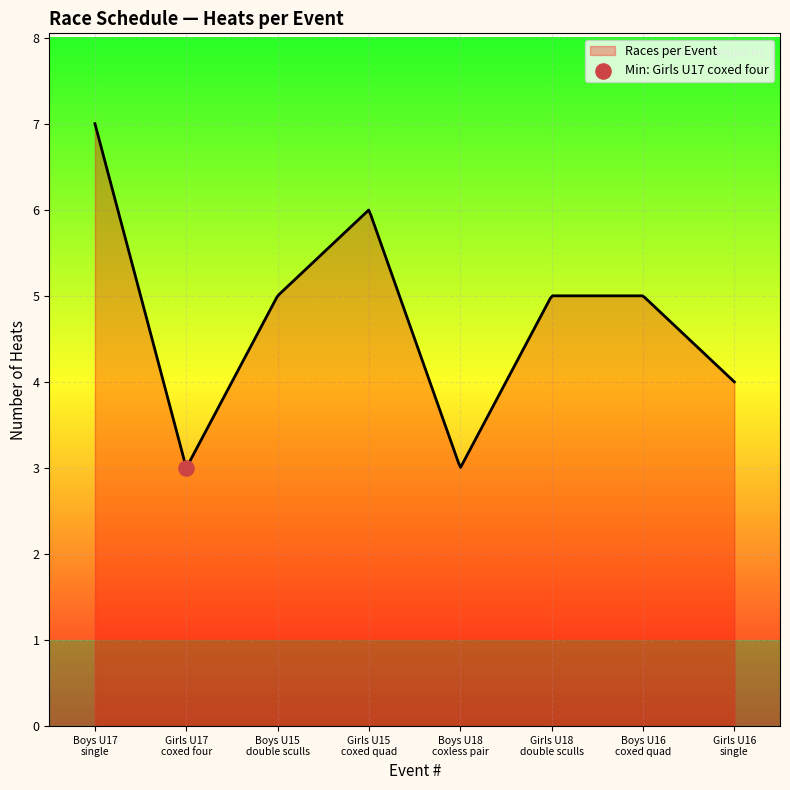

What is the maximum value for Races per Event?

7.0